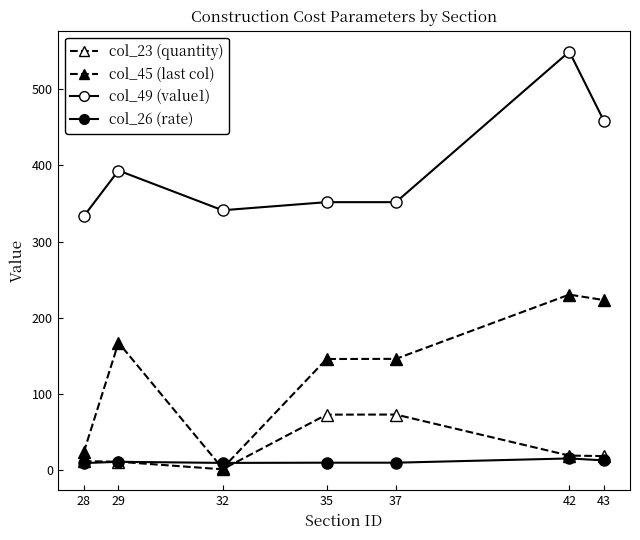

Does the chart have visible grid lines?

No